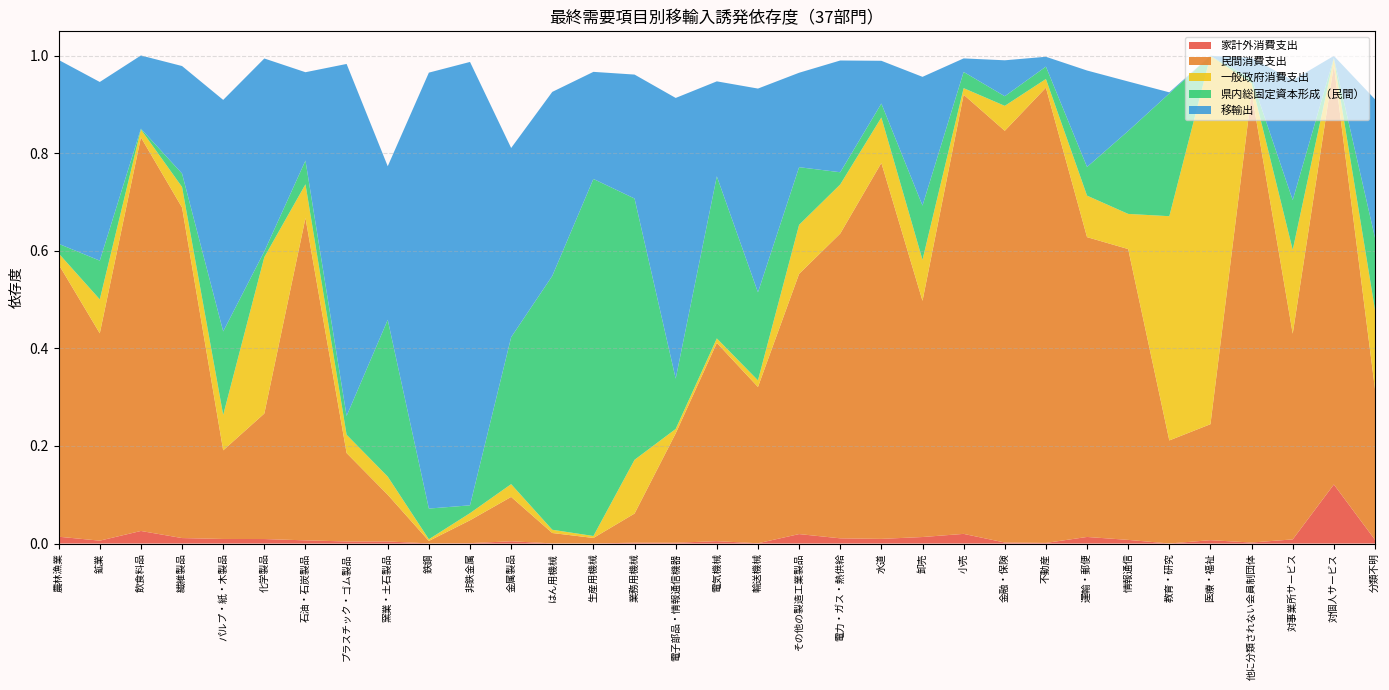

Reading right to left, transcribe all the data shown in this chart.

家計外消費支出: 分類不明=0.0	対個人サービス=0.1	対事業所サービス=0.0	他に分類されない会員制団体=0.0	医療・福祉=0.0	教育・研究=0.0	情報通信=0.0	運輸・郵便=0.0	不動産=0.0	金融・保険=0.0	小売=0.0	卸売=0.0	水道=0.0	電力・ガス・熱供給=0.0	その他の製造工業製品=0.0	輸送機械=0.0	電気機械=0.0	電子部品・情報通信機器=0.0	業務用機械=0.0	生産用機械=0.0	はん用機械=0.0	金属製品=0.0	非鉄金属=0.0	鉄鋼=0.0	窯業・土石製品=0.0	プラスチック・ゴム製品=0.0	石油・石炭製品=0.0	化学製品=0.0	パルプ・紙・木製品=0.0	繊維製品=0.0	飲食料品=0.0	鉱業=0.0	農林漁業=0.0
民間消費支出: 分類不明=0.3	対個人サービス=0.9	対事業所サービス=0.4	他に分類されない会員制団体=0.9	医療・福祉=0.2	教育・研究=0.2	情報通信=0.6	運輸・郵便=0.6	不動産=0.9	金融・保険=0.8	小売=0.9	卸売=0.5	水道=0.8	電力・ガス・熱供給=0.6	その他の製造工業製品=0.5	輸送機械=0.3	電気機械=0.4	電子部品・情報通信機器=0.2	業務用機械=0.1	生産用機械=0.0	はん用機械=0.0	金属製品=0.1	非鉄金属=0.0	鉄鋼=0.0	窯業・土石製品=0.1	プラスチック・ゴム製品=0.2	石油・石炭製品=0.7	化学製品=0.3	パルプ・紙・木製品=0.2	繊維製品=0.7	飲食料品=0.8	鉱業=0.4	農林漁業=0.6
一般政府消費支出: 分類不明=0.2	対個人サービス=0.0	対事業所サービス=0.2	他に分類されない会員制団体=0.0	医療・福祉=0.8	教育・研究=0.5	情報通信=0.1	運輸・郵便=0.1	不動産=0.0	金融・保険=0.1	小売=0.0	卸売=0.1	水道=0.1	電力・ガス・熱供給=0.1	その他の製造工業製品=0.1	輸送機械=0.0	電気機械=0.0	電子部品・情報通信機器=0.0	業務用機械=0.1	生産用機械=0.0	はん用機械=0.0	金属製品=0.0	非鉄金属=0.0	鉄鋼=0.0	窯業・土石製品=0.0	プラスチック・ゴム製品=0.0	石油・石炭製品=0.1	化学製品=0.3	パルプ・紙・木製品=0.1	繊維製品=0.0	飲食料品=0.0	鉱業=0.1	農林漁業=0.0
県内総固定資本形成（民間）: 分類不明=0.1	対個人サービス=0.0	対事業所サービス=0.1	他に分類されない会員制団体=0.0	医療・福祉=0.0	教育・研究=0.3	情報通信=0.2	運輸・郵便=0.1	不動産=0.0	金融・保険=0.0	小売=0.0	卸売=0.1	水道=0.0	電力・ガス・熱供給=0.0	その他の製造工業製品=0.1	輸送機械=0.2	電気機械=0.3	電子部品・情報通信機器=0.1	業務用機械=0.5	生産用機械=0.7	はん用機械=0.5	金属製品=0.3	非鉄金属=0.0	鉄鋼=0.1	窯業・土石製品=0.3	プラスチック・ゴム製品=0.0	石油・石炭製品=0.0	化学製品=0.0	パルプ・紙・木製品=0.2	繊維製品=0.0	飲食料品=0.0	鉱業=0.1	農林漁業=0.0
移輸出: 分類不明=0.3	対個人サービス=0.0	対事業所サービス=0.2	他に分類されない会員制団体=0.0	医療・福祉=0.0	教育・研究=0.0	情報通信=0.1	運輸・郵便=0.2	不動産=0.0	金融・保険=0.1	小売=0.0	卸売=0.3	水道=0.1	電力・ガス・熱供給=0.2	その他の製造工業製品=0.2	輸送機械=0.4	電気機械=0.2	電子部品・情報通信機器=0.6	業務用機械=0.3	生産用機械=0.2	はん用機械=0.4	金属製品=0.4	非鉄金属=0.9	鉄鋼=0.9	窯業・土石製品=0.3	プラスチック・ゴム製品=0.7	石油・石炭製品=0.2	化学製品=0.4	パルプ・紙・木製品=0.5	繊維製品=0.2	飲食料品=0.2	鉱業=0.4	農林漁業=0.4